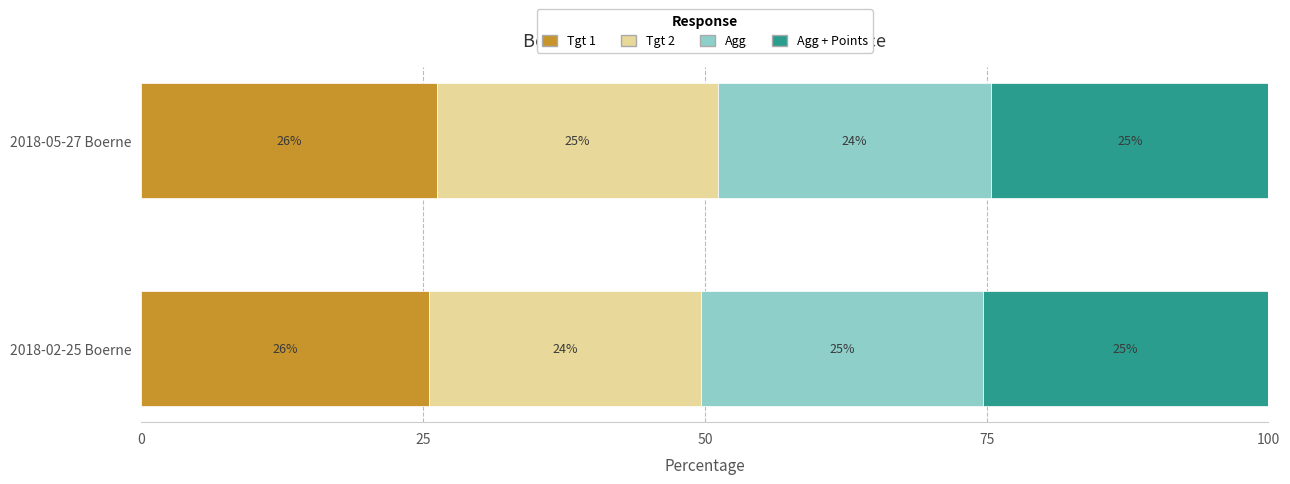

What is the highest value of the Tgt 1 series?

26.2